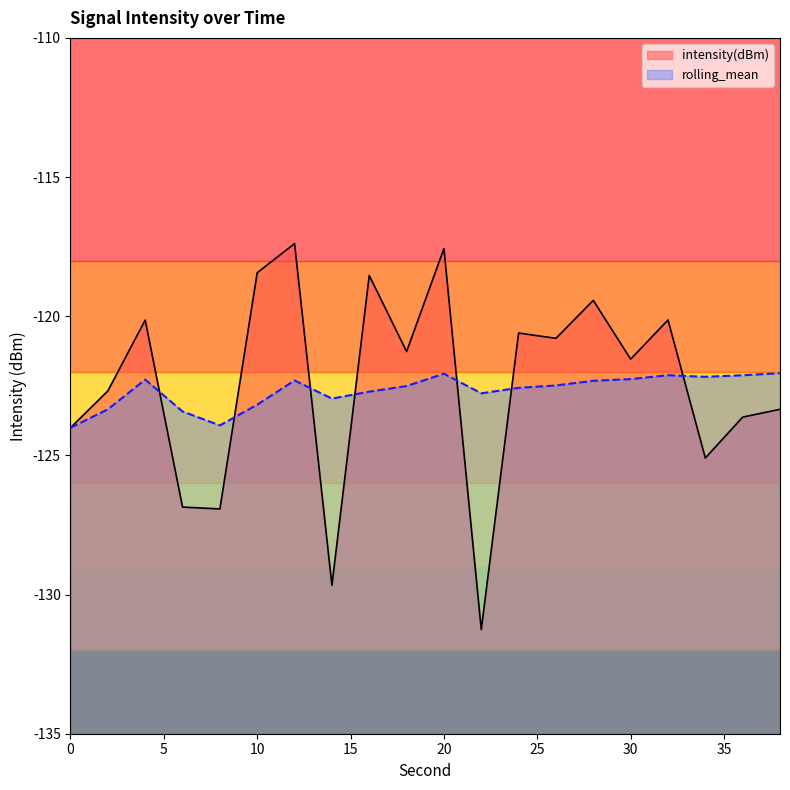

List the series in order of their overall mean, lowest first.

rolling_mean, intensity(dBm)